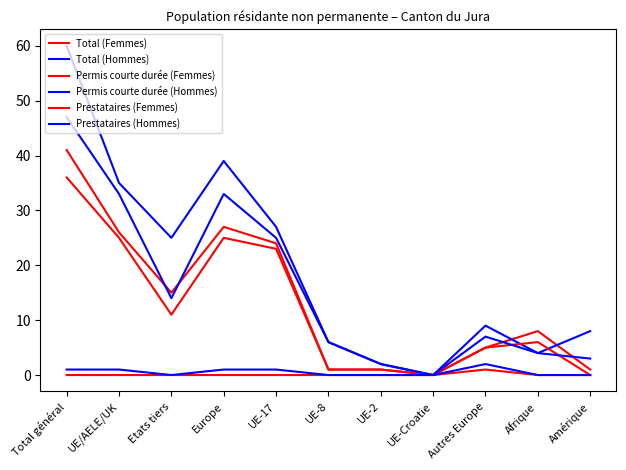

How many interior local valleys does the Prestataires (Hommes) series have?

1